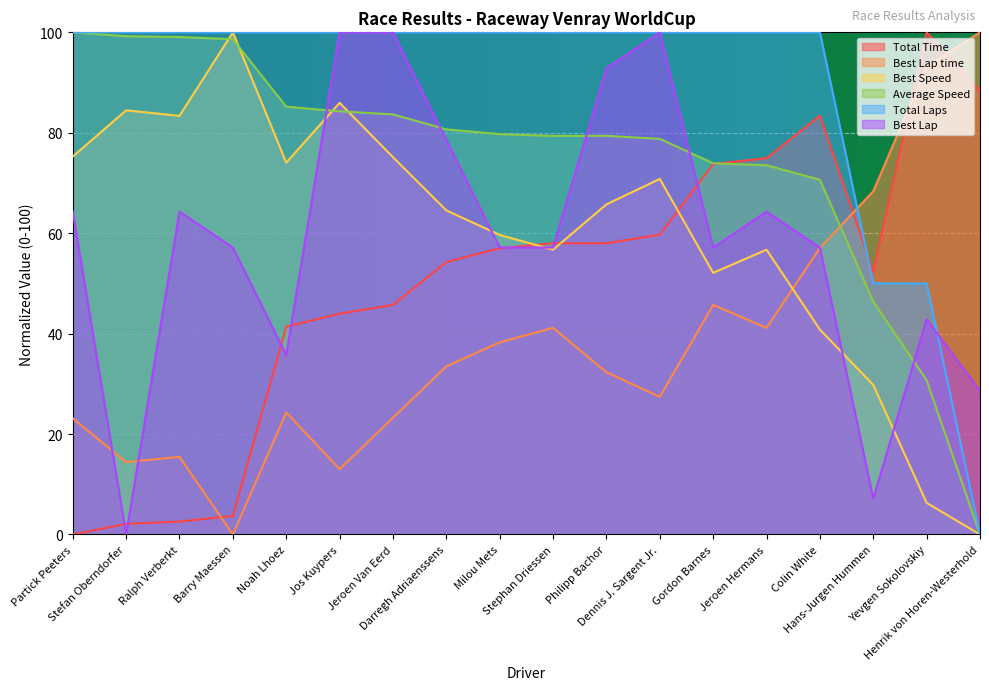

Which series changed the most between Philipp Bachor and Jeroen Hermans?

Best Lap